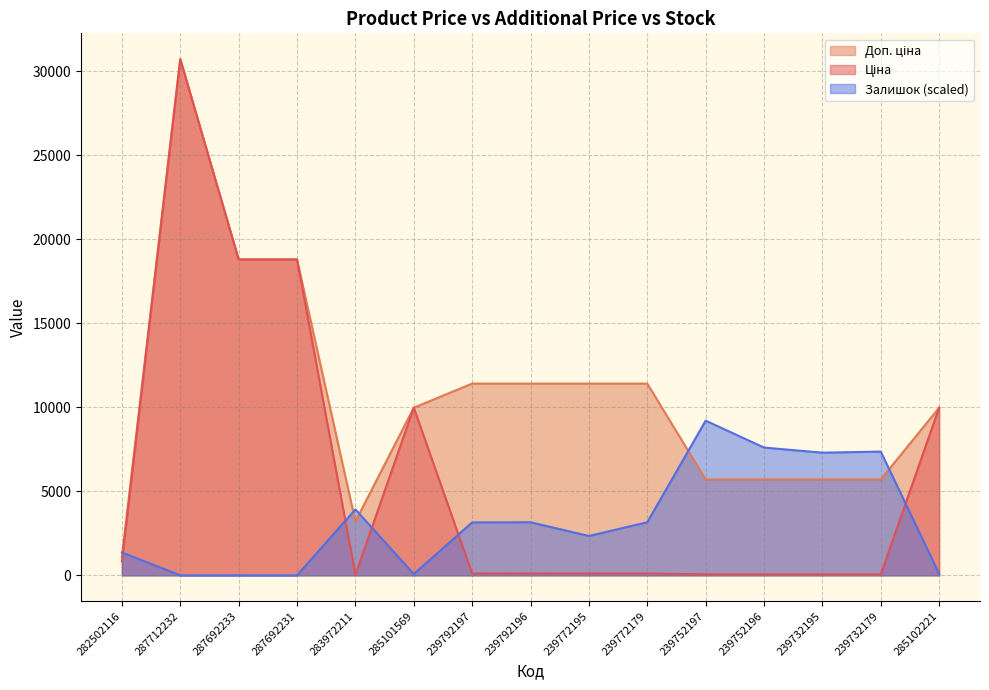

What is the maximum value shown in the chart?

30717.1